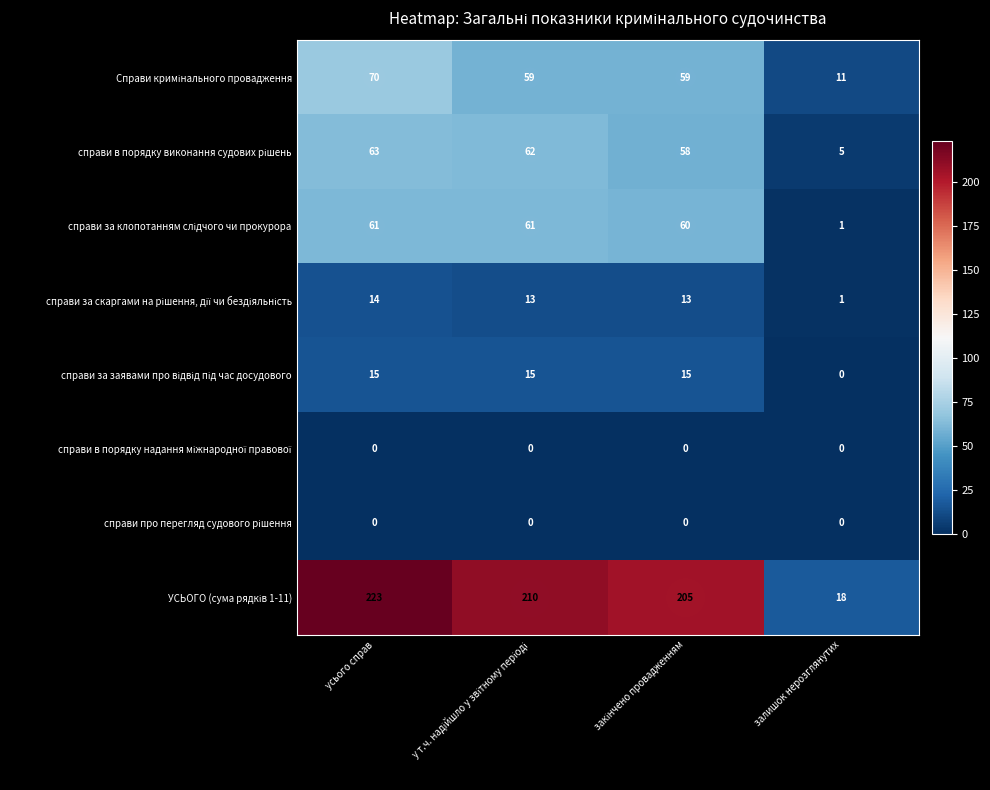

At which category is the sum across all series the highest?

усього справ